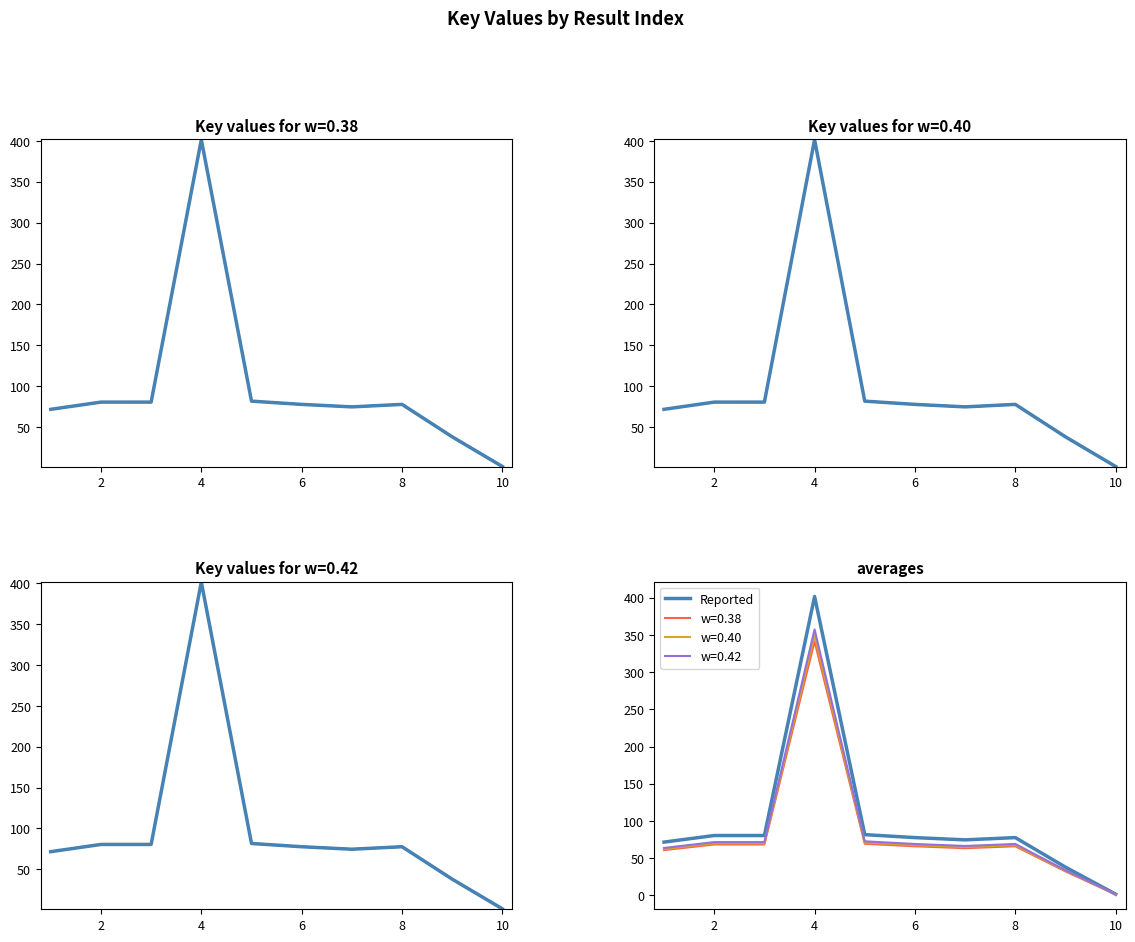

The value of w=0.38 at 6 is 21.8. True or false?

False